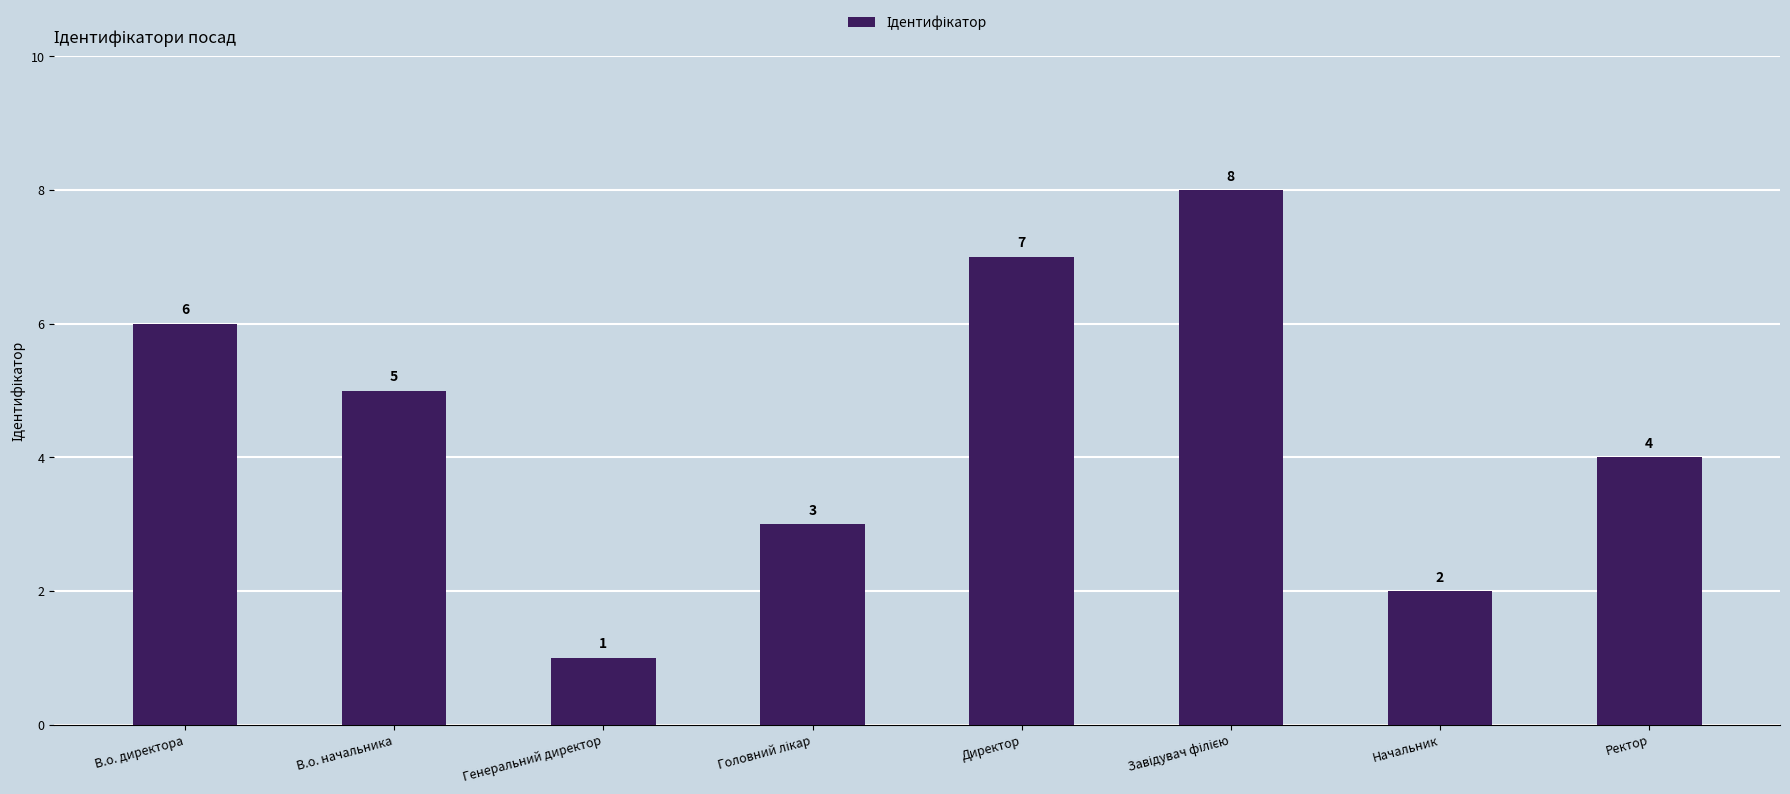

Where does the data first go above 5?

В.о. директора